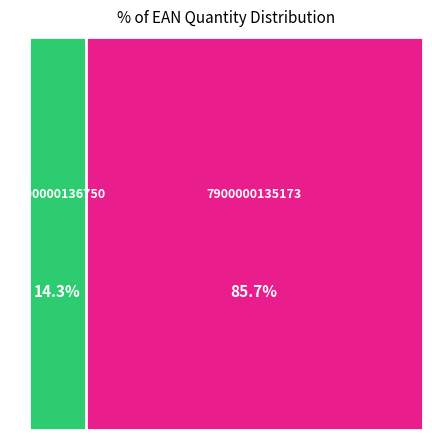

Count the number of slices in the pie.

2